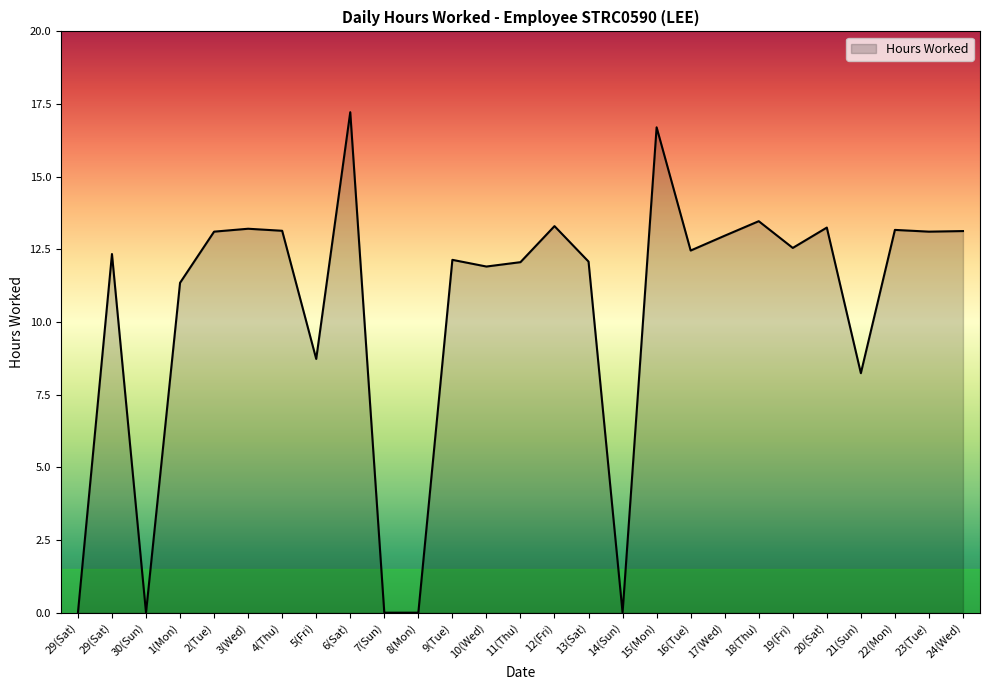

What is the label of the 10th point from the right?

15(Mon)